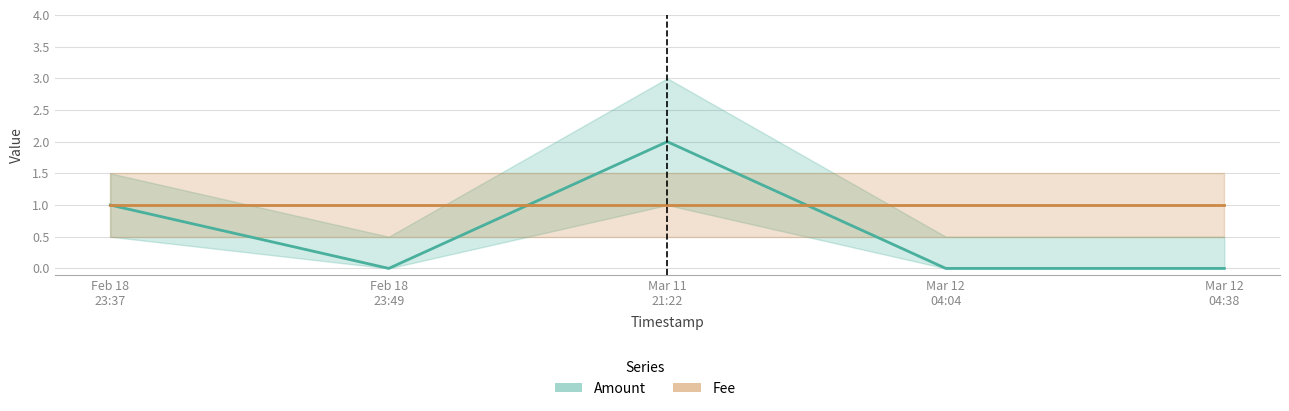

Is the value of Amount at Feb 18
23:49 greater than the value of Fee at Feb 18
23:37?

No